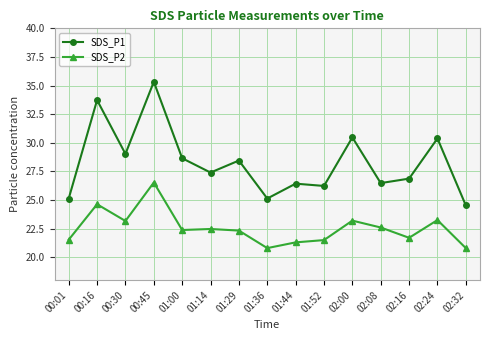

Where does the SDS_P1 series first go above 27?

00:16